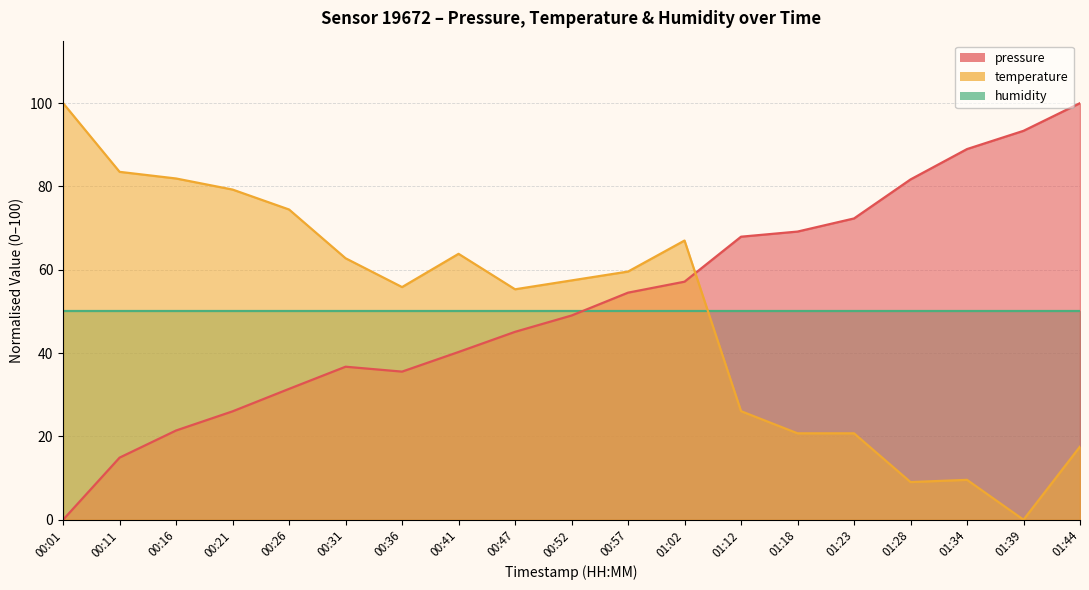

How many data points in pressure are above 49?

10